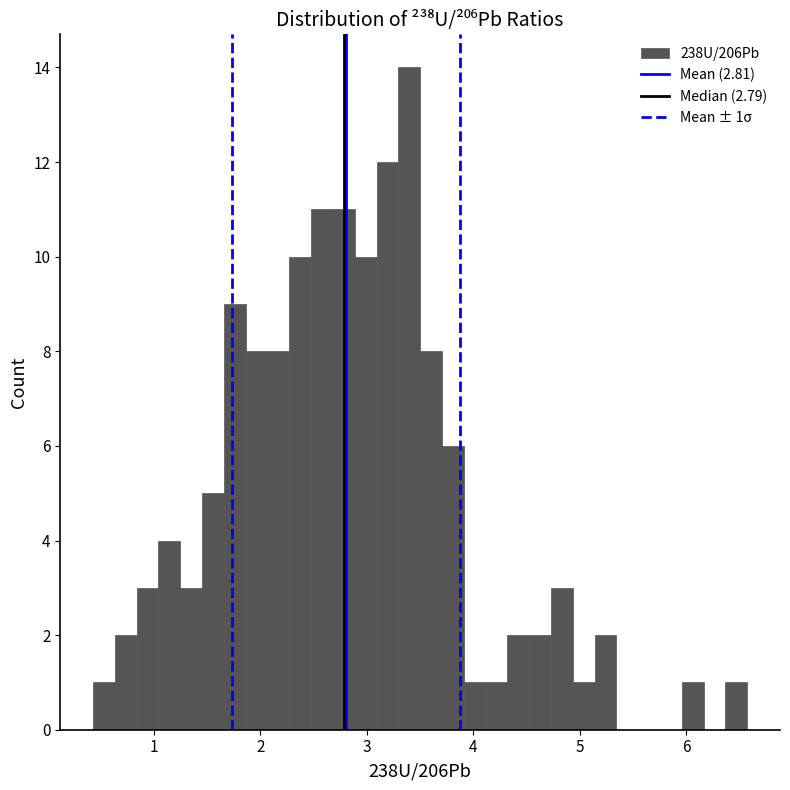

Read against the x-axis, roughly where is the centre of the tallest bar?

3.4